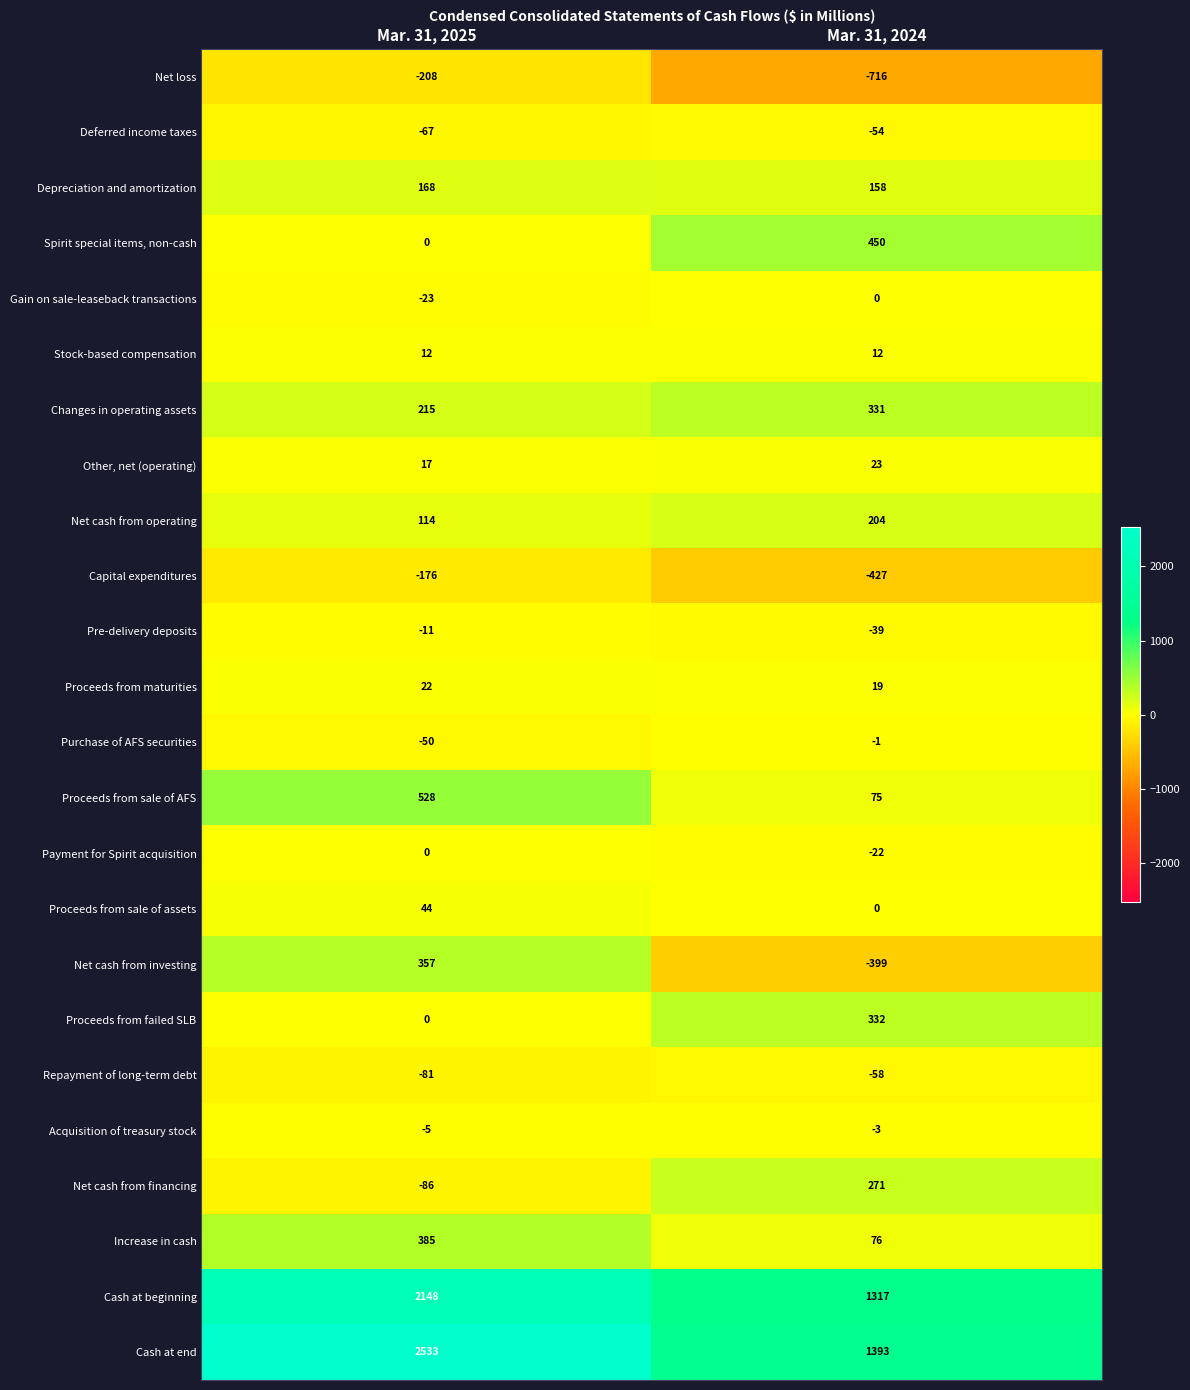

Which series has the largest total across all categories?

Cash at end